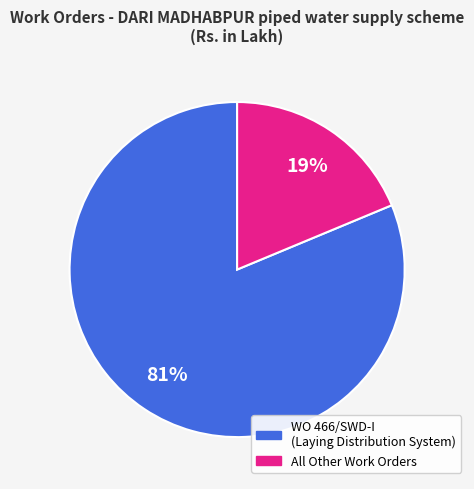

Does any single category account for the majority?

Yes